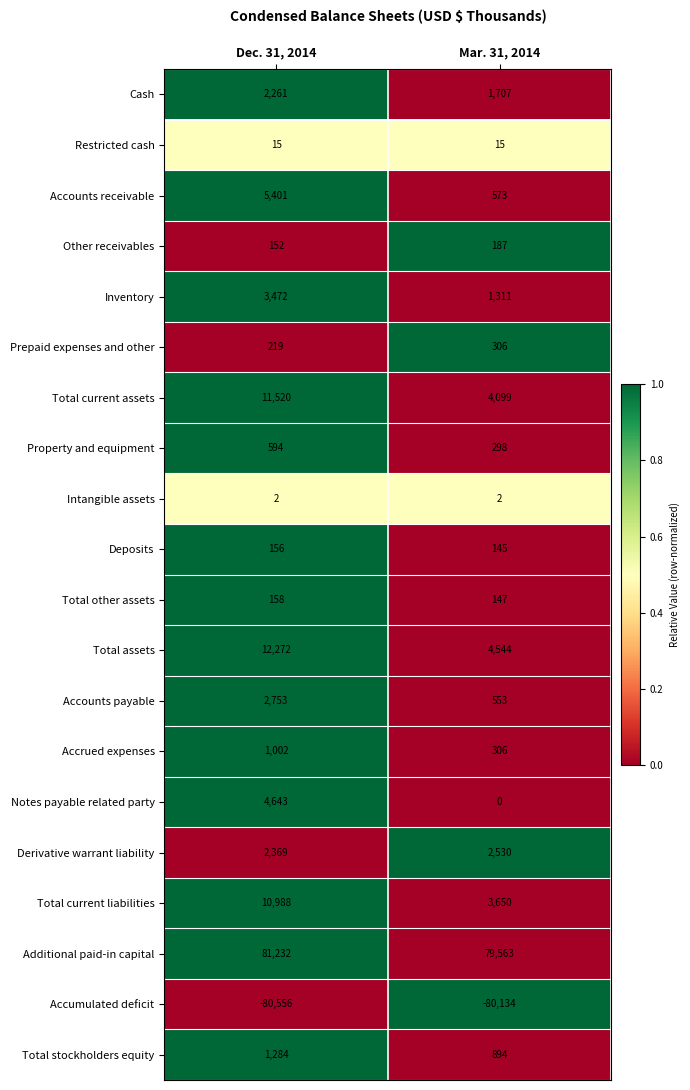

Which series has the widest spread of values?

Total assets